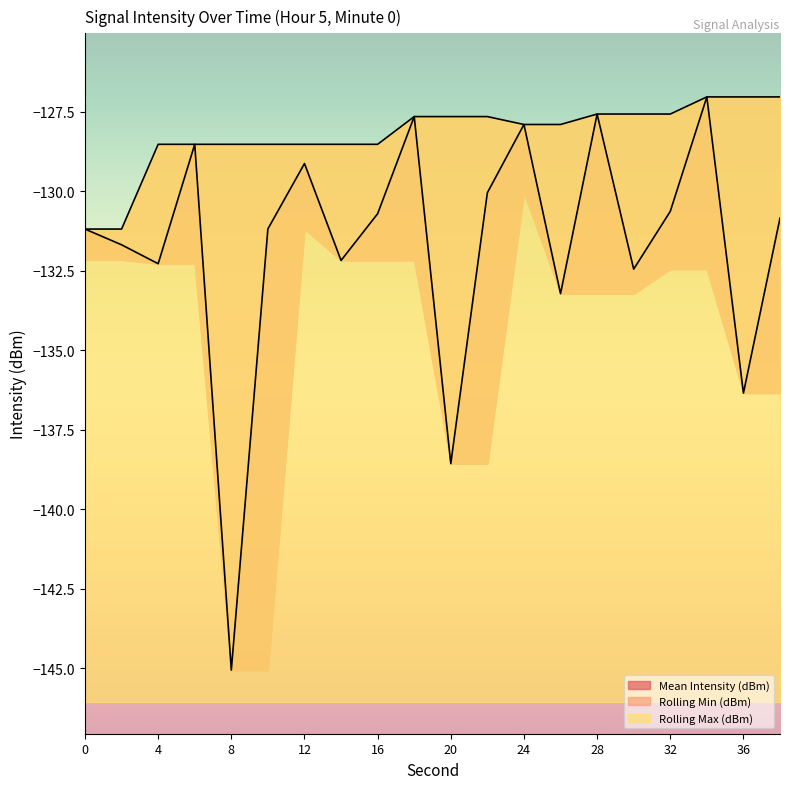

What is the value of the Rolling Max (dBm) point at the 1st from the left?

-131.2